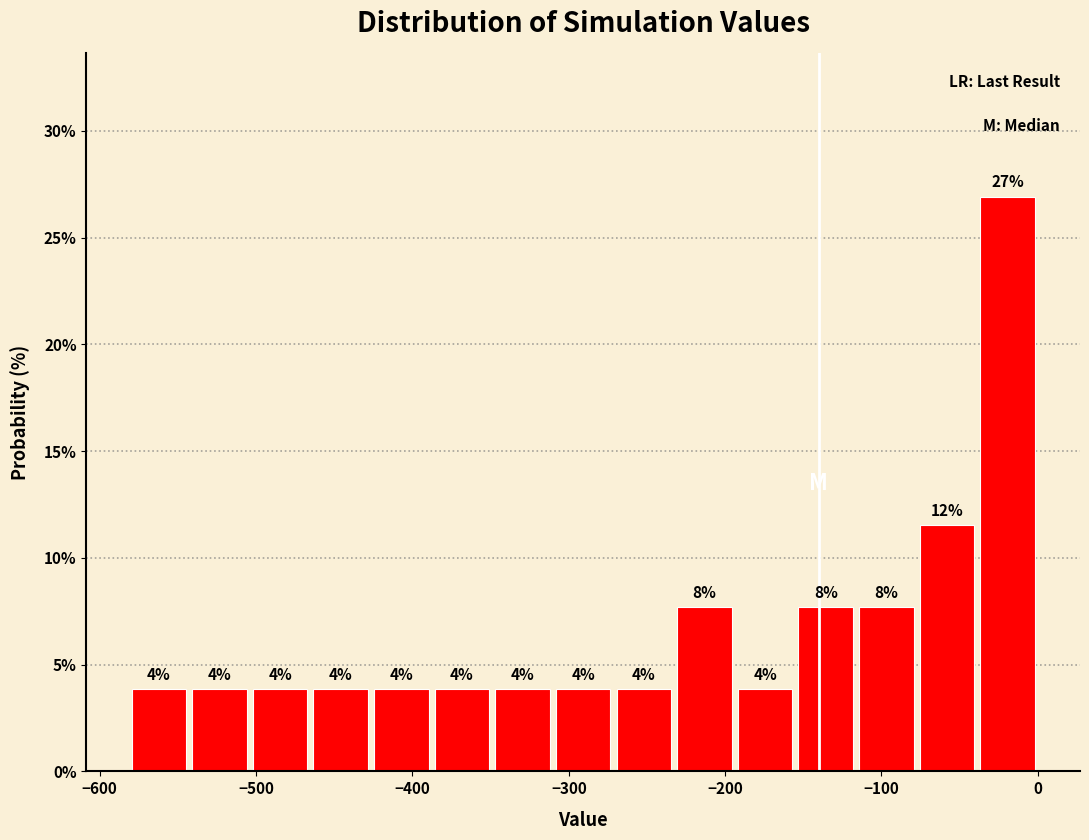

Around what value on the x-axis is the tallest bar? Give the approximate position of its centre, as read against the axis.

-20